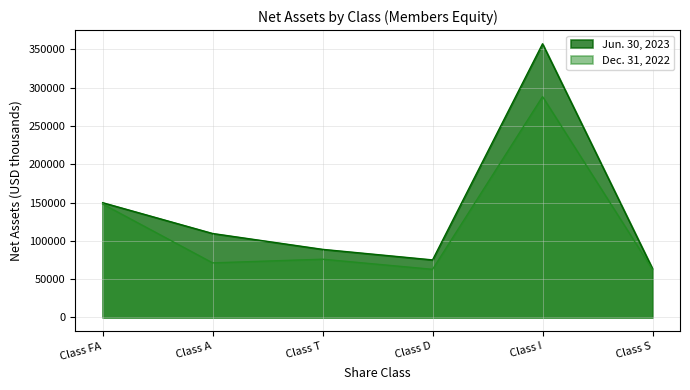

What is the sum of the Jun. 30, 2023 values at Class FA and Class S?

213507